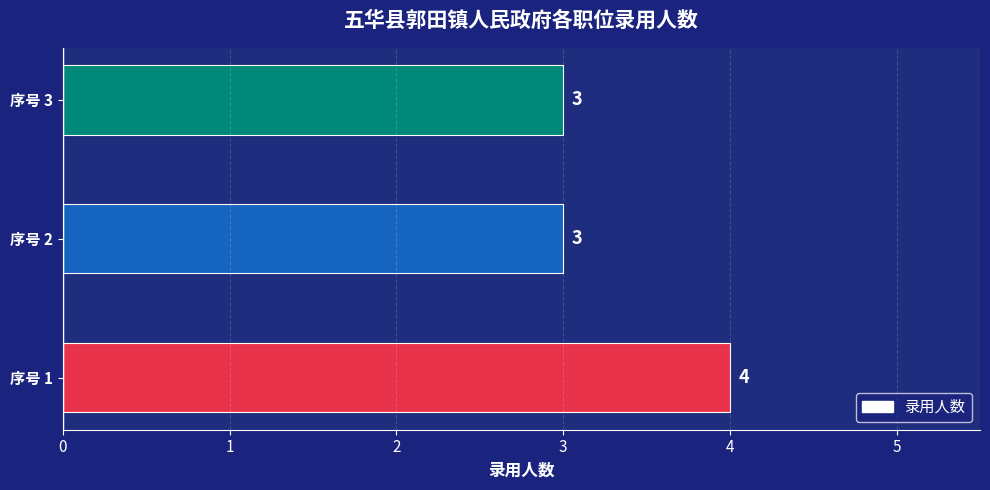

Which label corresponds to the largest value in the chart?

序号 1